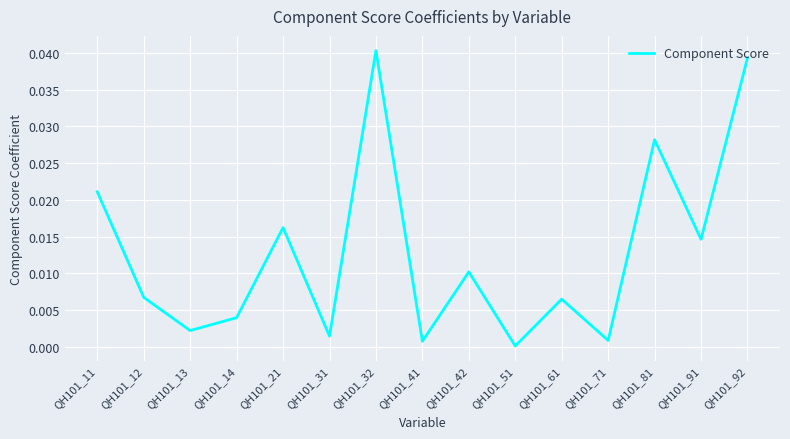

At which label is the value closest to 0?

QH101_51